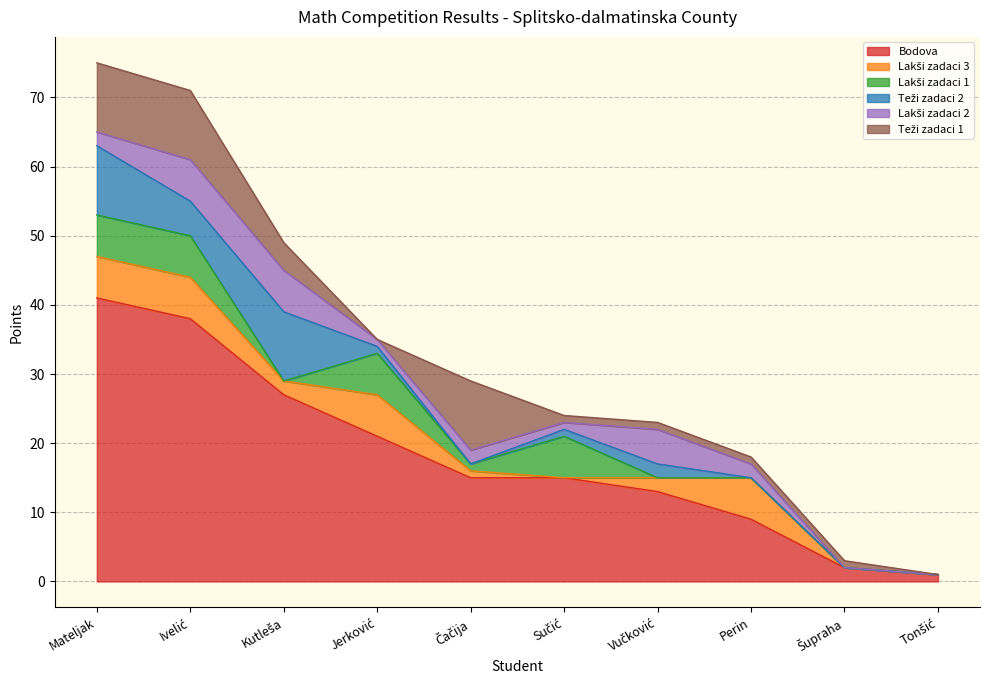

The Teži zadaci 1 series shows 10 at Čačija. True or false?

True